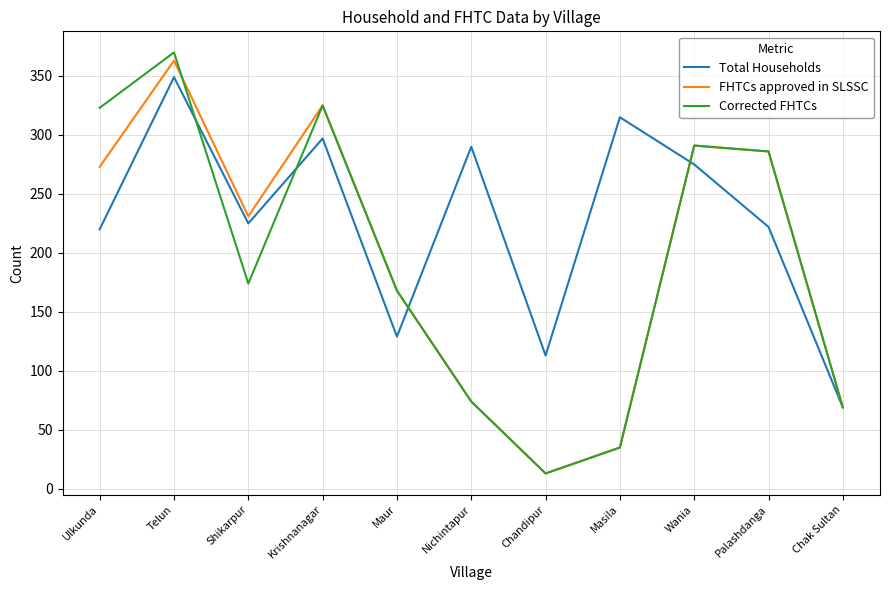

Reading left to right, list all the values displayed in this chart.

Total Households: Ulkunda=220	Telun=349	Shikarpur=225	Krishnanagar=297	Maur=129	Nichintapur=290	Chandipur=113	Masila=315	Wania=275	Palashdanga=222	Chak Sultan=69
FHTCs approved in SLSSC: Ulkunda=273	Telun=363	Shikarpur=231	Krishnanagar=325	Maur=168	Nichintapur=74	Chandipur=13	Masila=35	Wania=291	Palashdanga=286	Chak Sultan=69
Corrected FHTCs: Ulkunda=323	Telun=370	Shikarpur=174	Krishnanagar=325	Maur=168	Nichintapur=74	Chandipur=13	Masila=35	Wania=291	Palashdanga=286	Chak Sultan=69